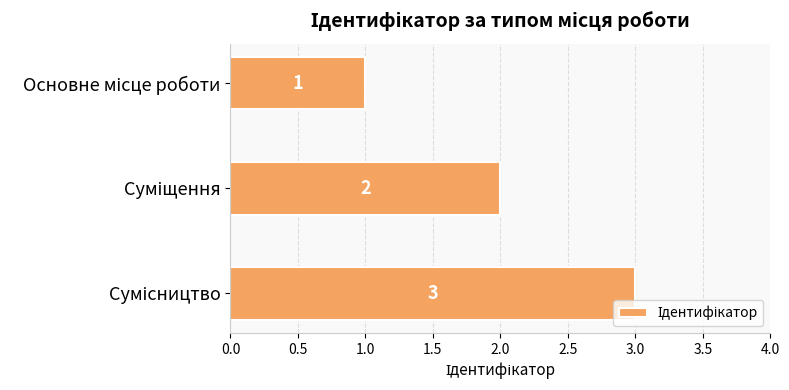

What is the sum of all values?

6